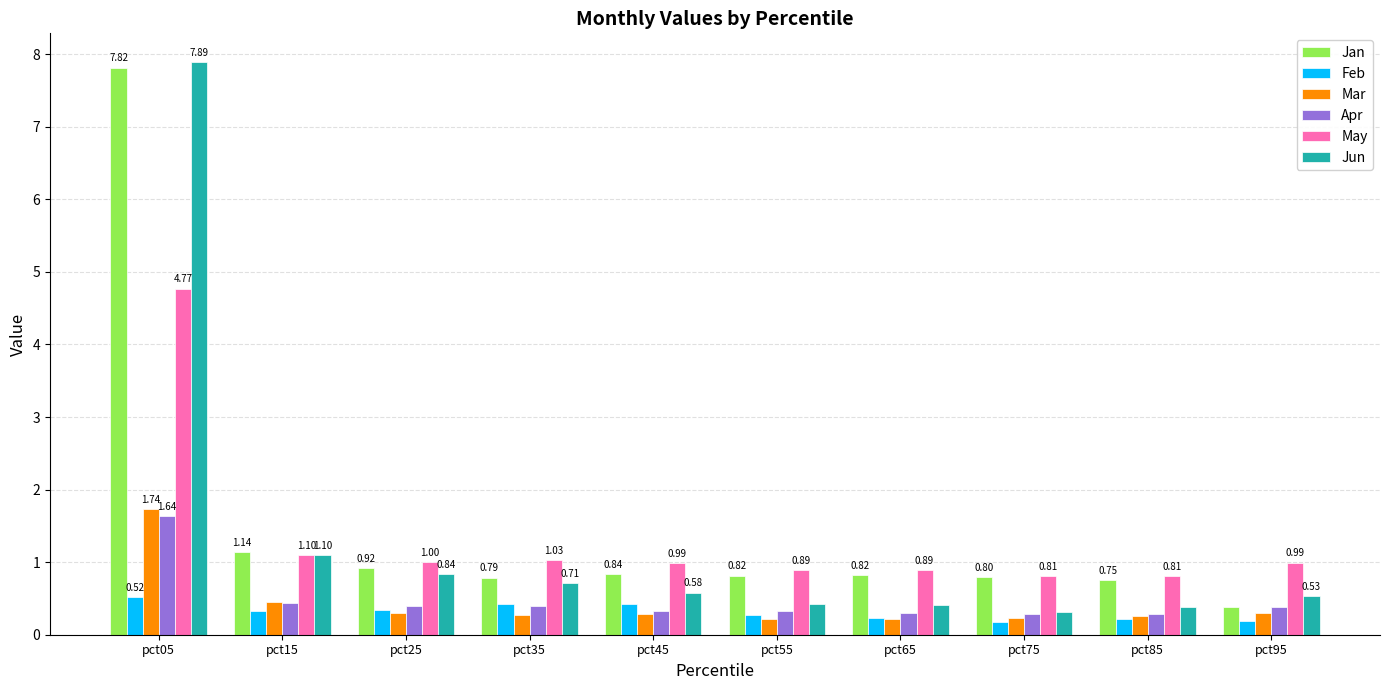

What is the average value of the Jun series?

1.3